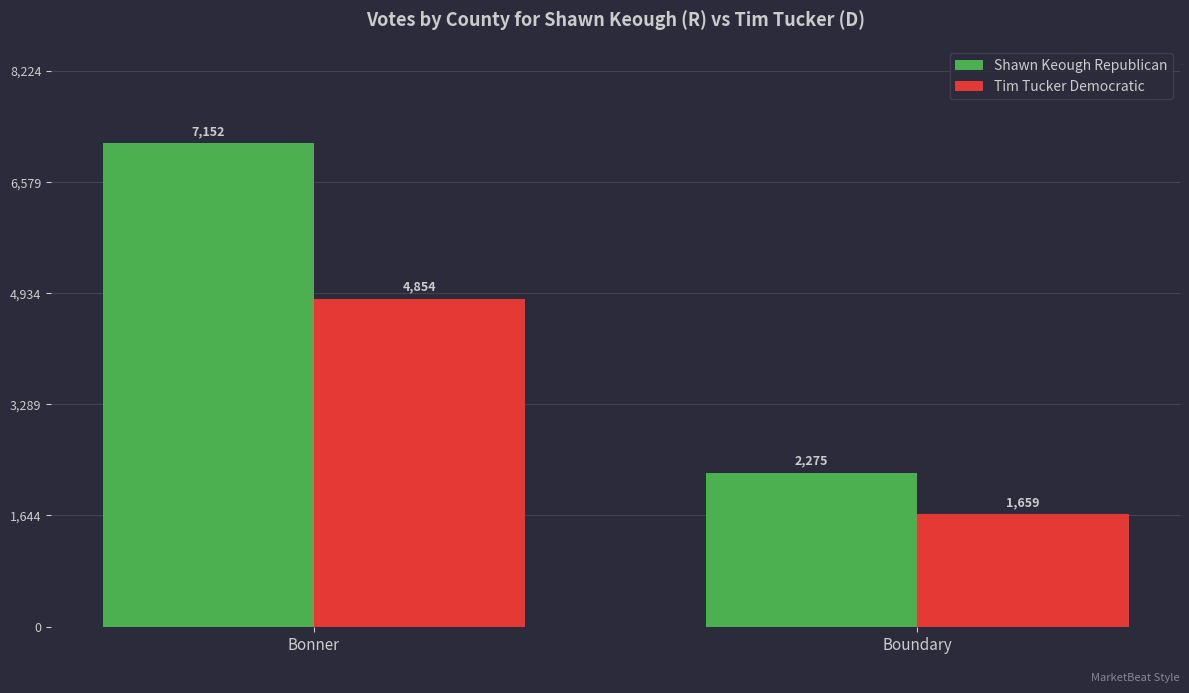

What are all the series names shown in the legend?

Shawn Keough Republican, Tim Tucker Democratic